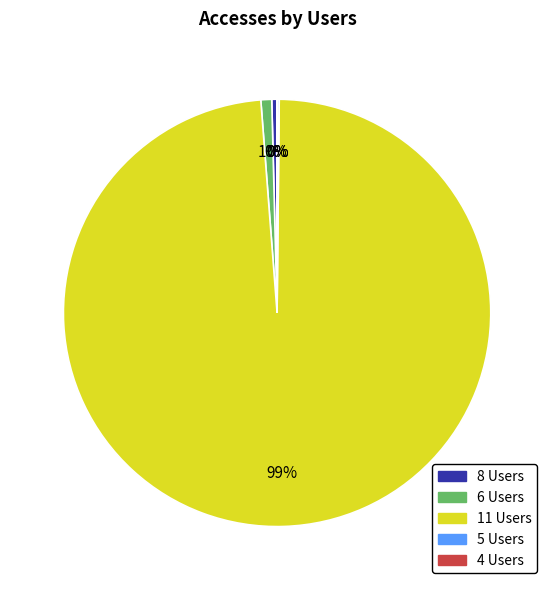

To the nearest percent, what is the average slice percentage?

20%